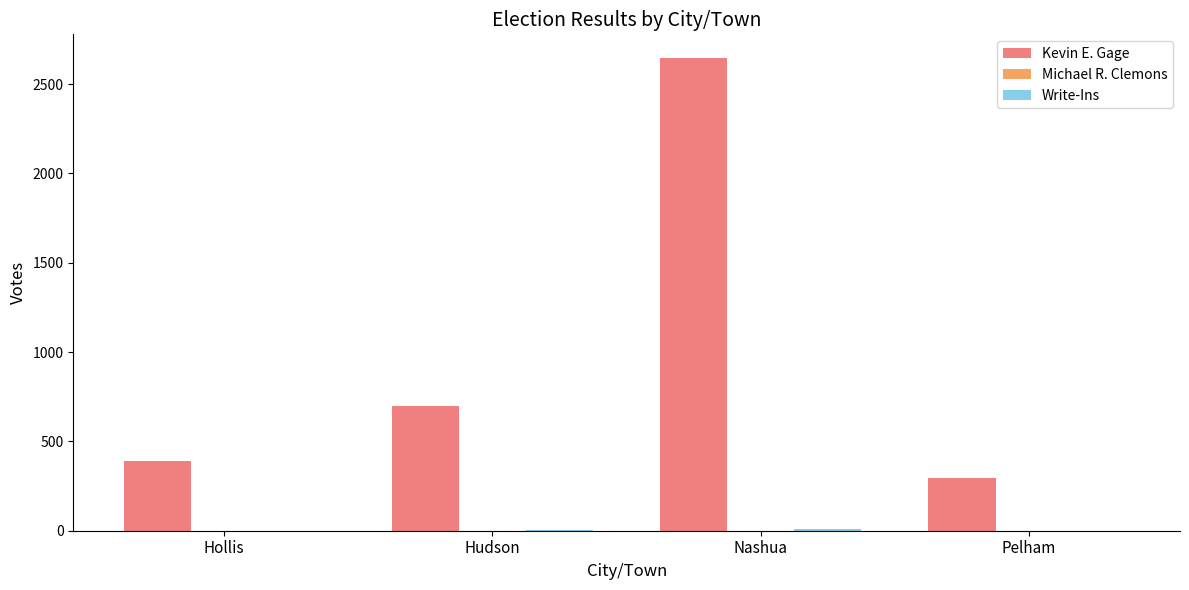

How many categories are shown in the chart?

4